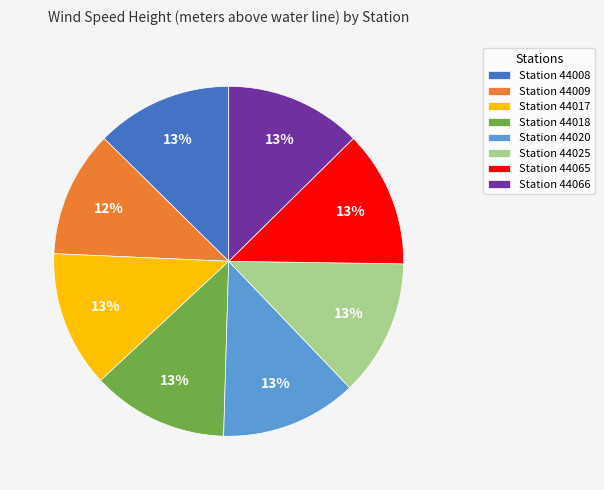

Which slice is the smallest?

Station 44009